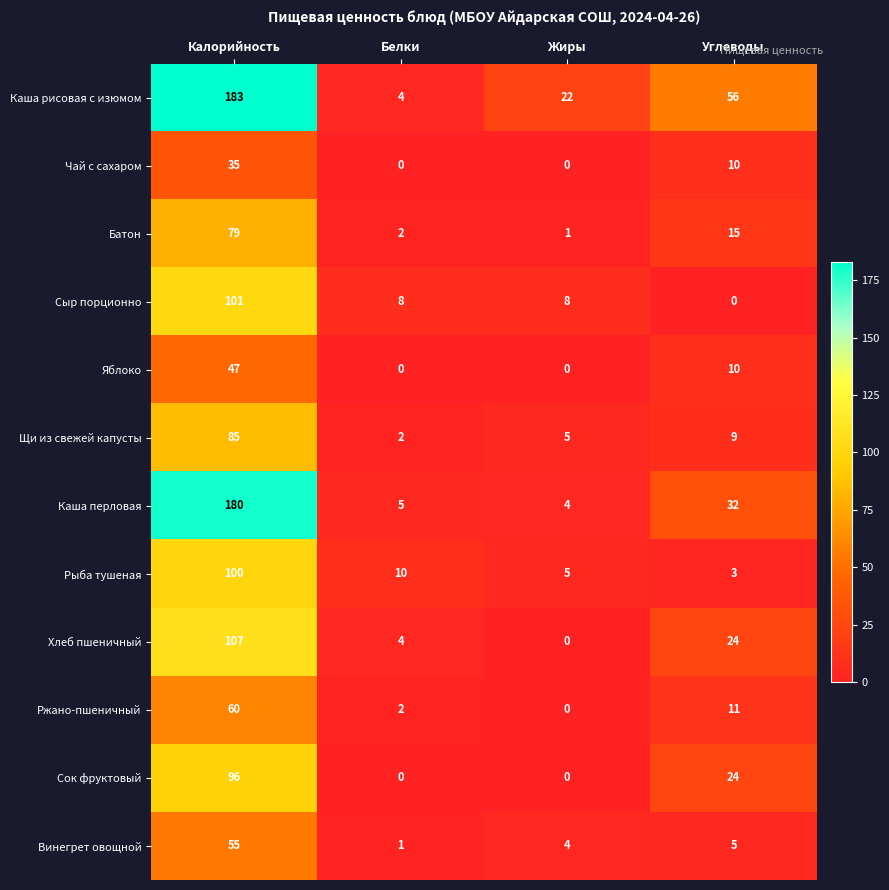

At which category is the sum across all series the highest?

Калорийность